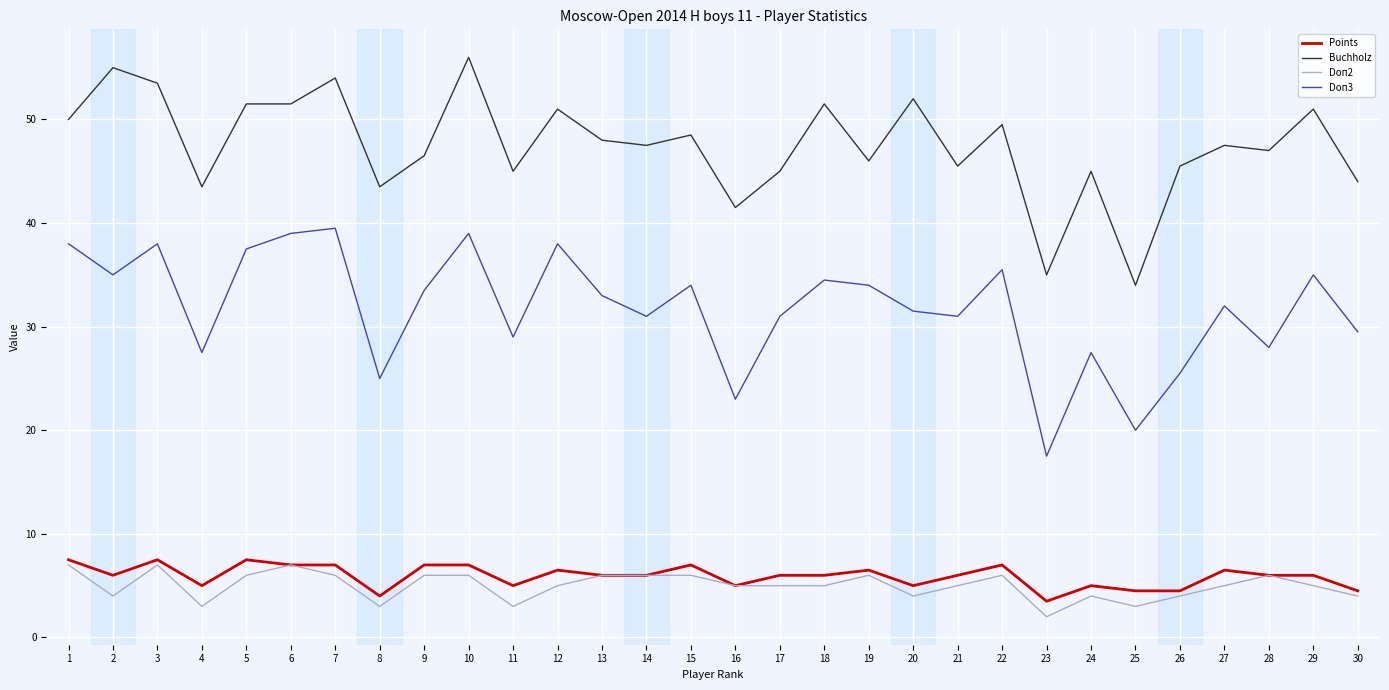

Count the Doп2 values in the range 4 to 6.

22